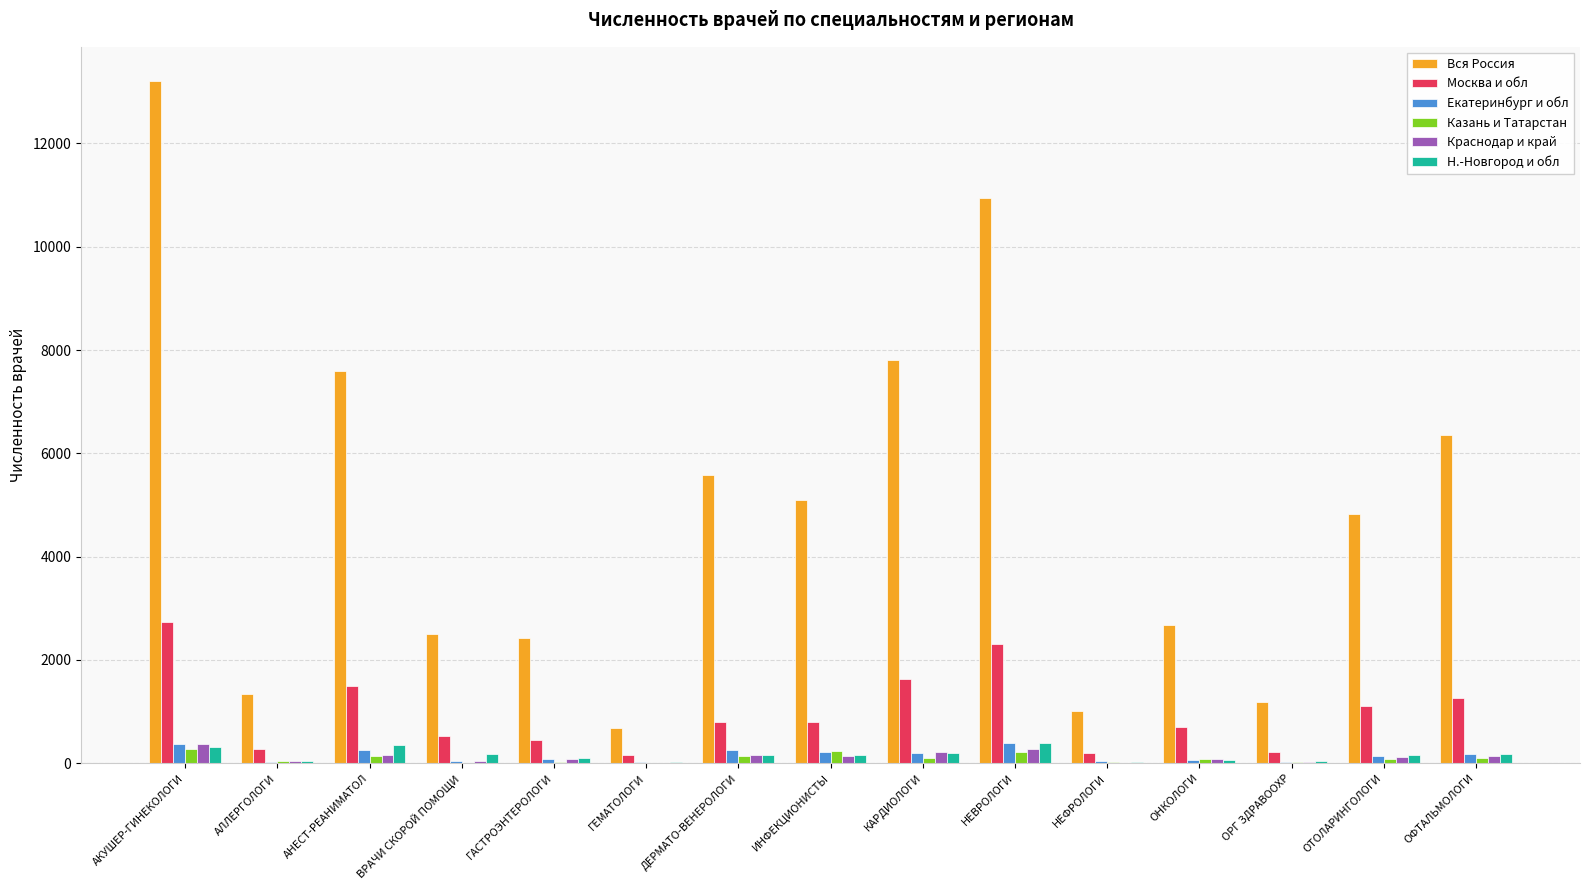

At which category does the chart reach its peak across all series?

АКУШЕР-ГИНЕКОЛОГИ